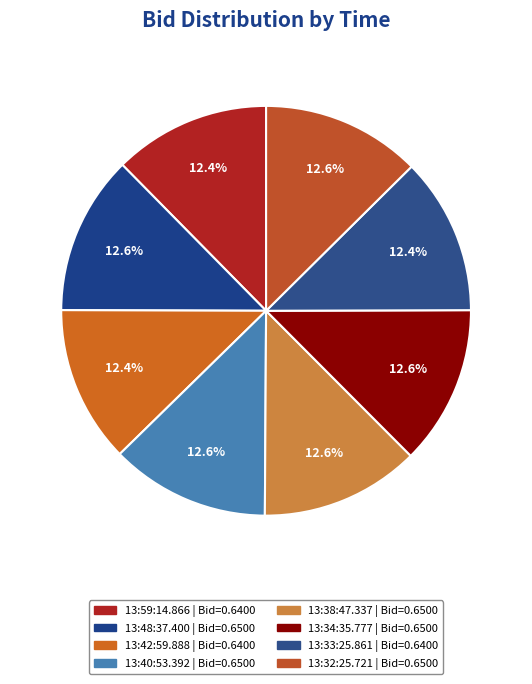

True or false: 13:34:35.777 accounts for 13% of the total.

True